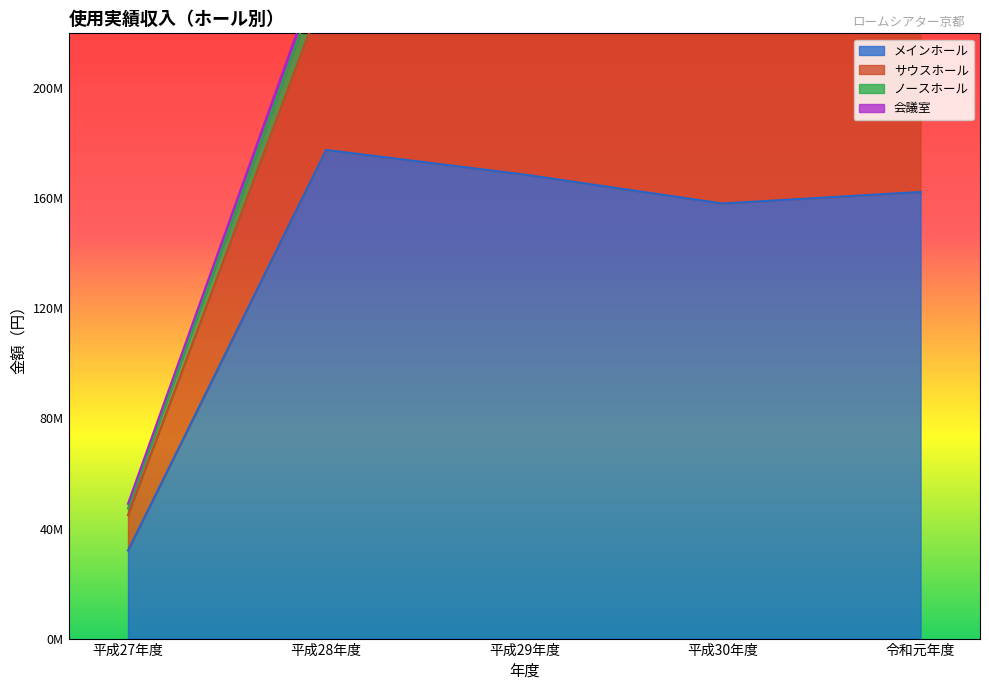

True or false: サウスホール has a value of 244687330 at 平成29年度.

True